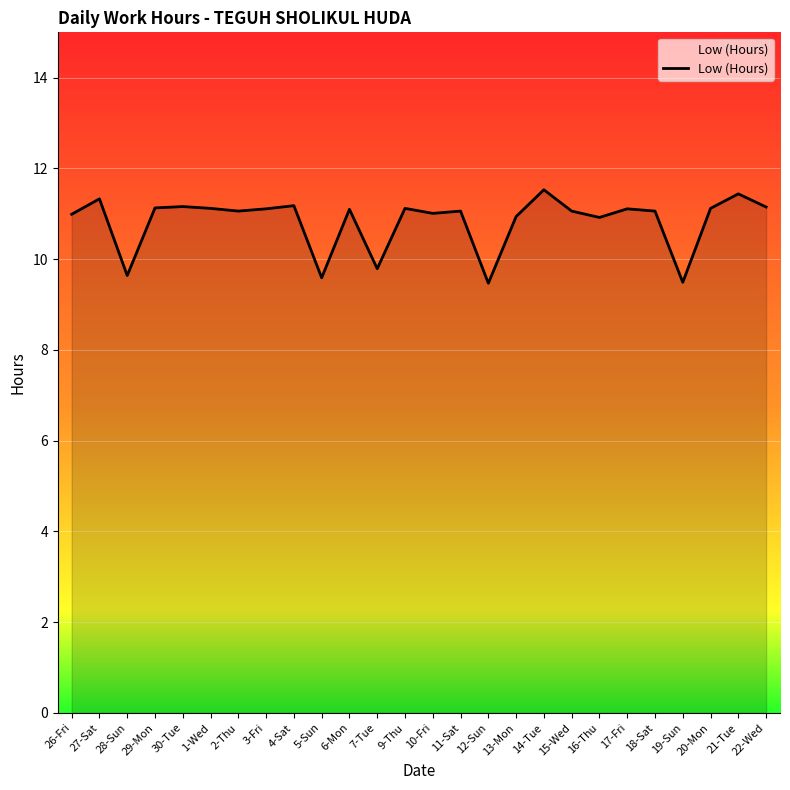

True or false: there are more than 2 points higher than both neighbors.

True